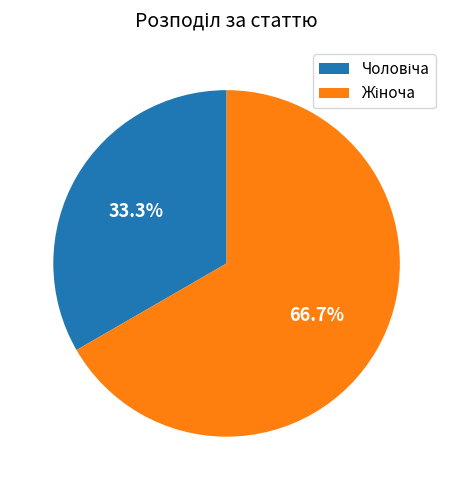

Does any single category account for the majority?

Yes